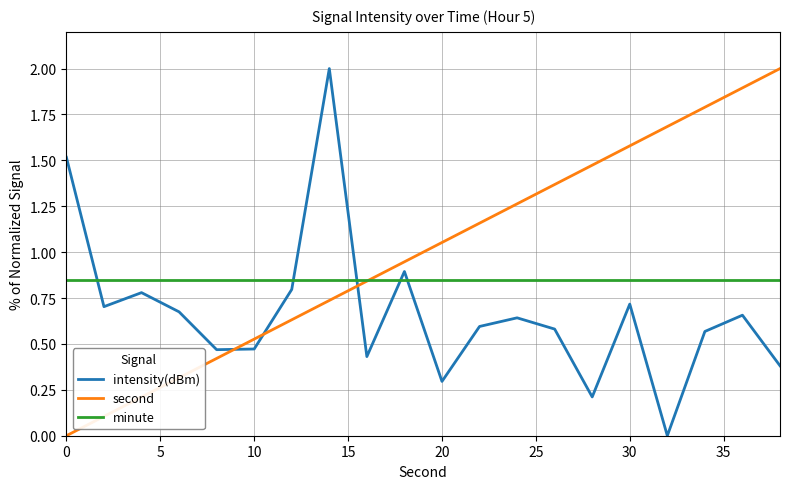

Which series has the largest total across all categories?

second